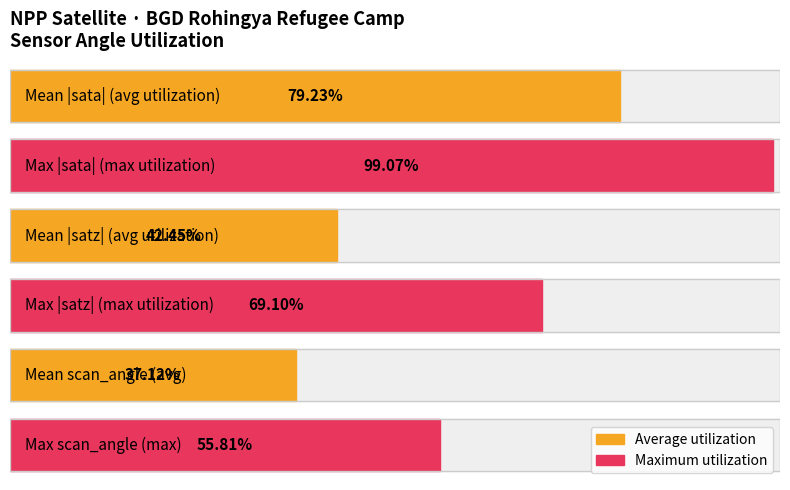

The Mean adjust_mult_nadir_norm series shows 0.7 at 1. True or false?

False